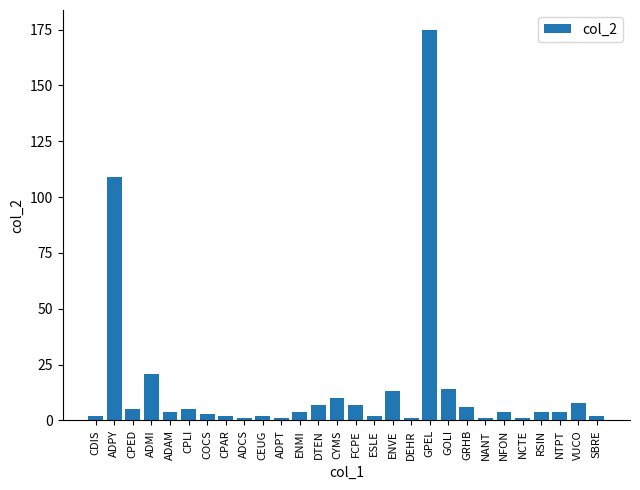

Read the value at GOLI.

14